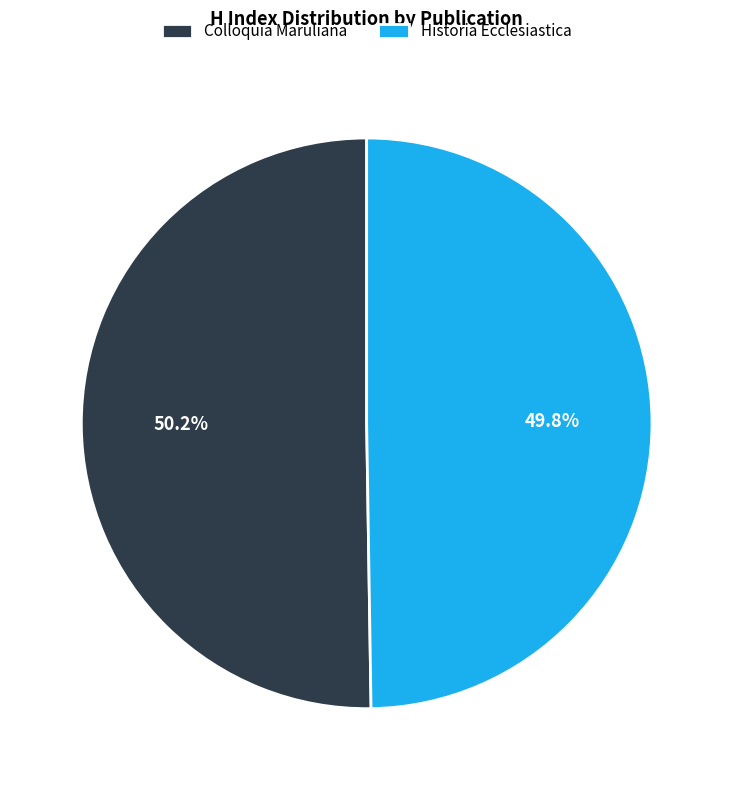

How much of the chart is everything except Colloquia Maruliana?

49.8%